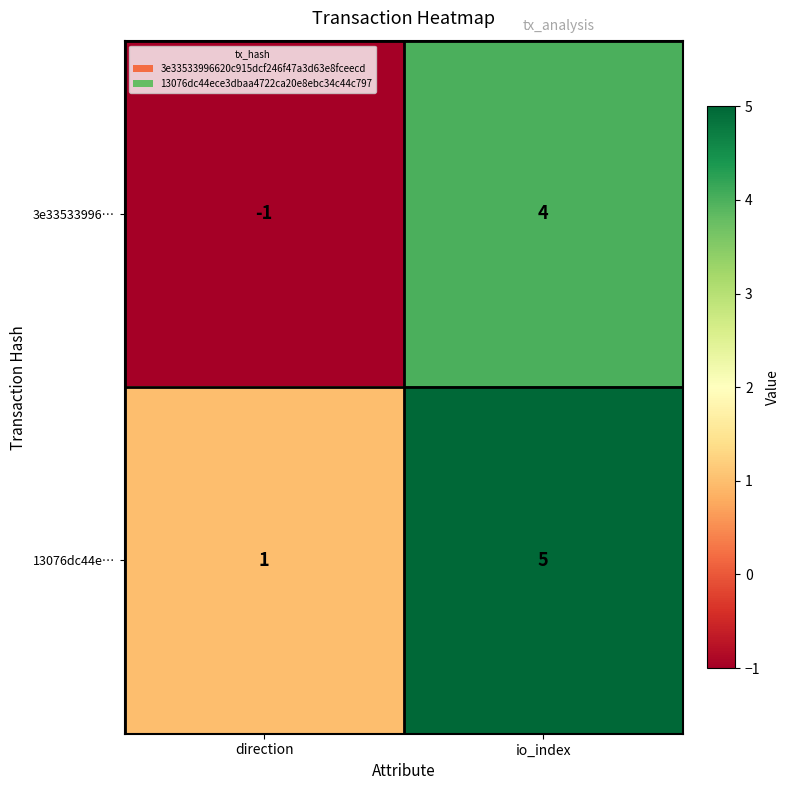

Reading left to right, what are all the values shown in this chart?

3e33533996…: -1	4
13076dc44e…: 1	5